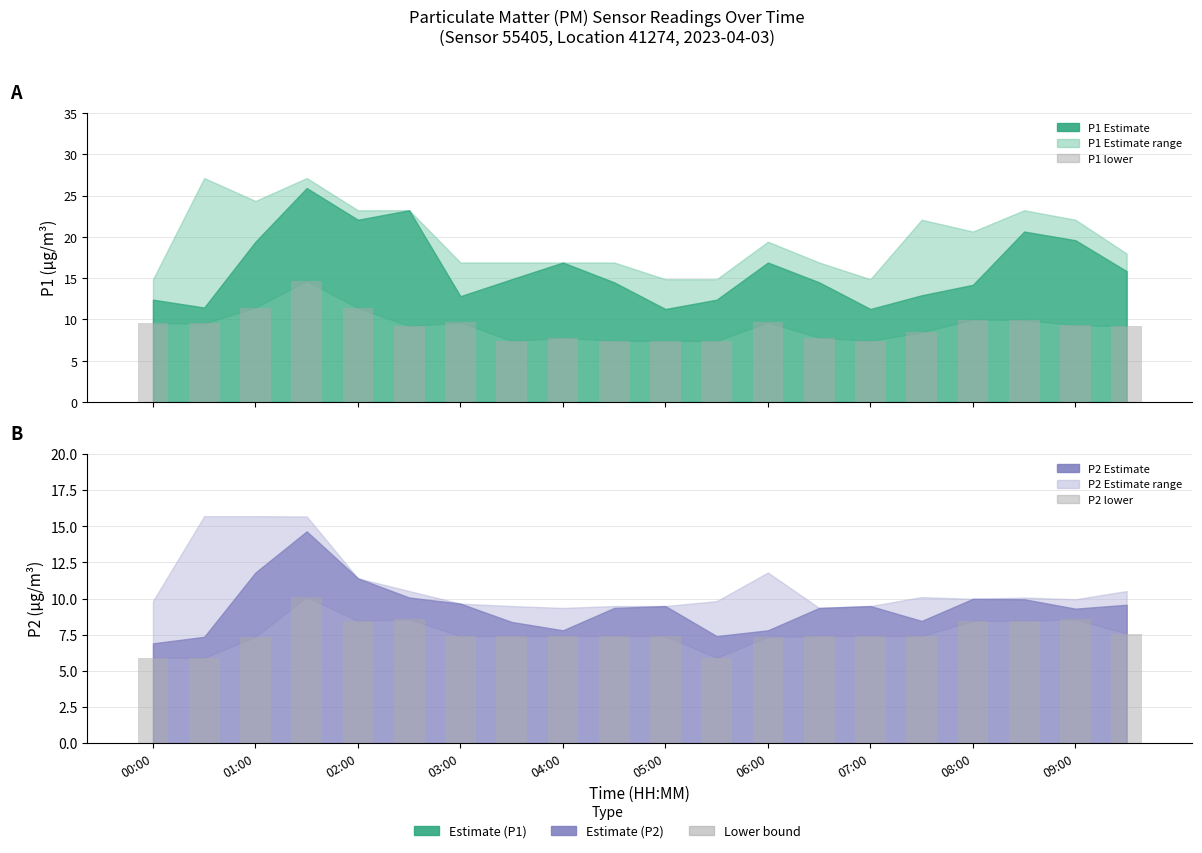

What position from the right is 08:00?

4